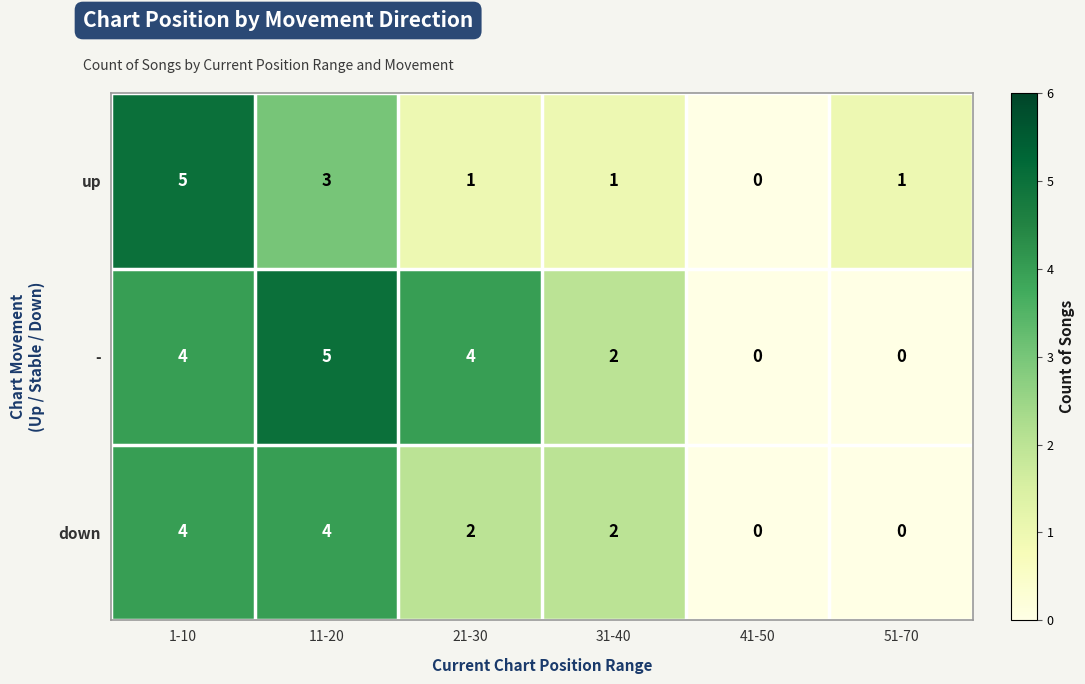

What is the difference between the maximum and minimum values in the - series?

5